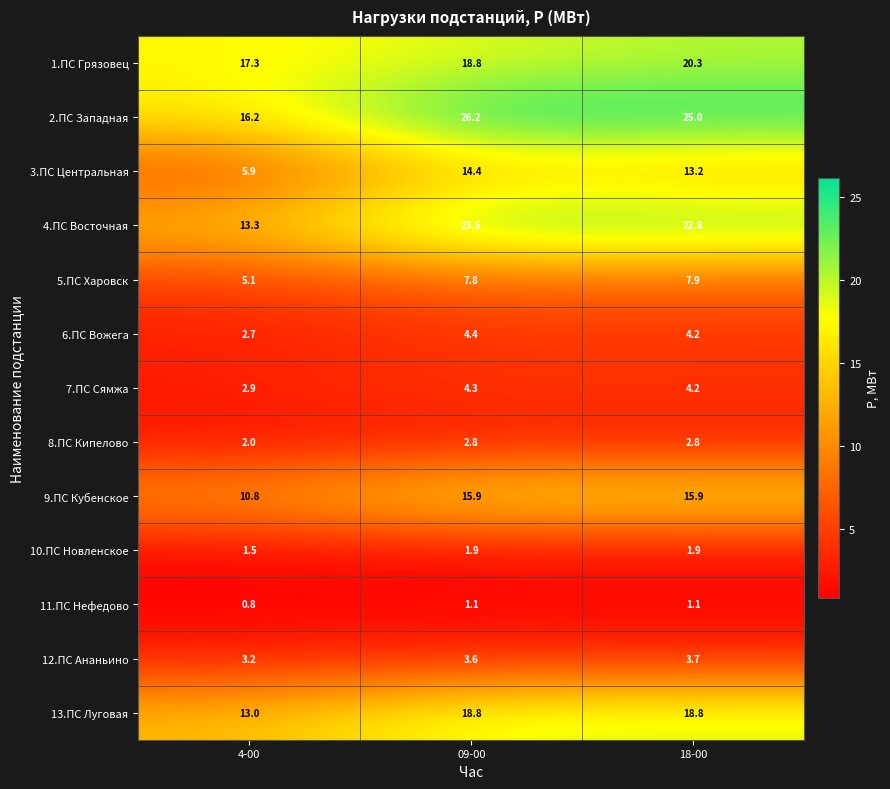

What is the lowest value of the 6.ПС Вожега series?

2.7